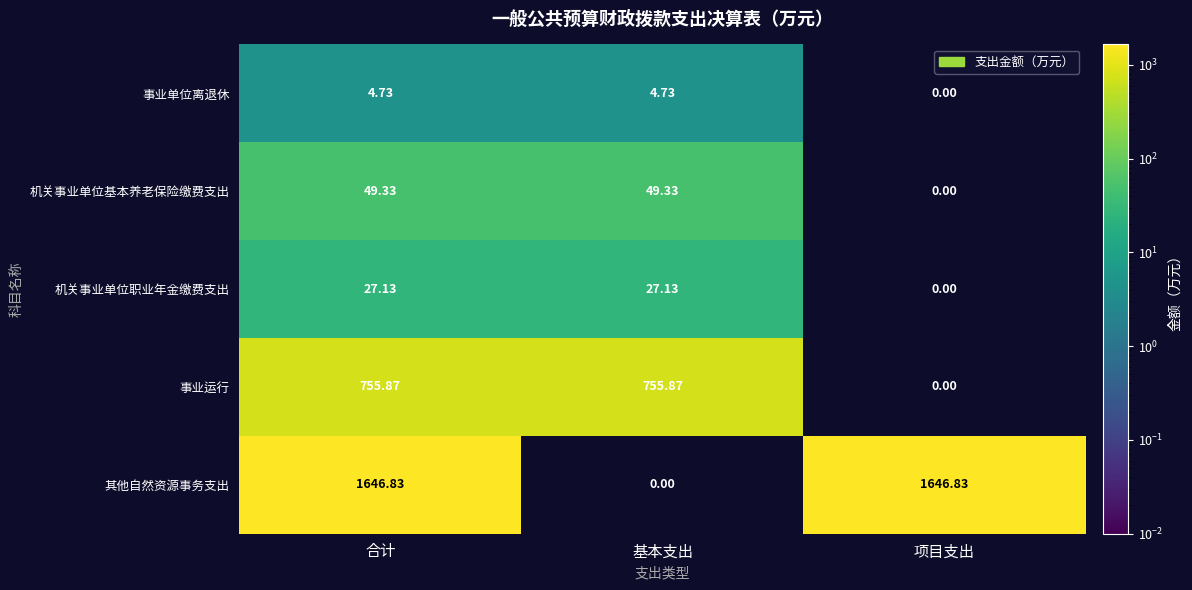

Count the number of data series in this chart.

5